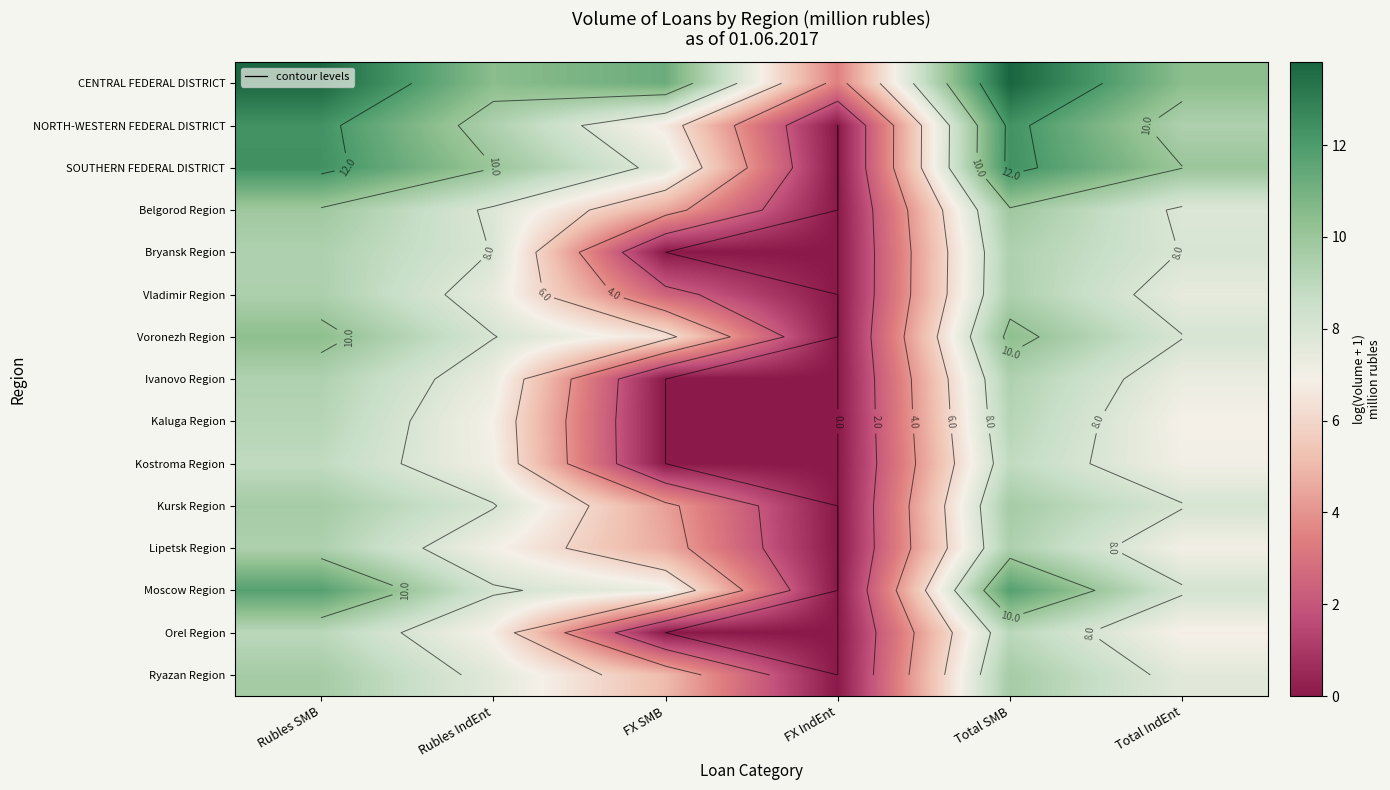

The value of SOUTHERN FEDERAL DISTRICT at Total SMB is 12.4. True or false?

True